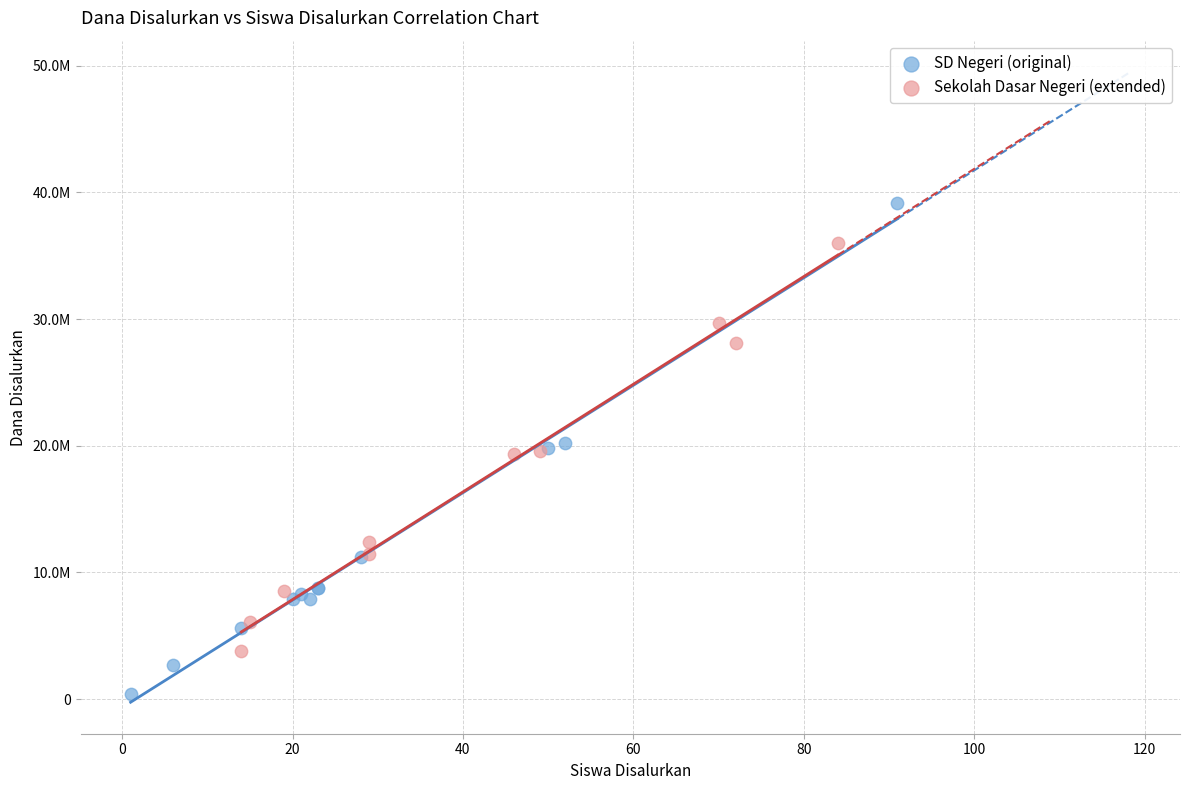

Which series contains the lowest Y value?

SD Negeri (original)